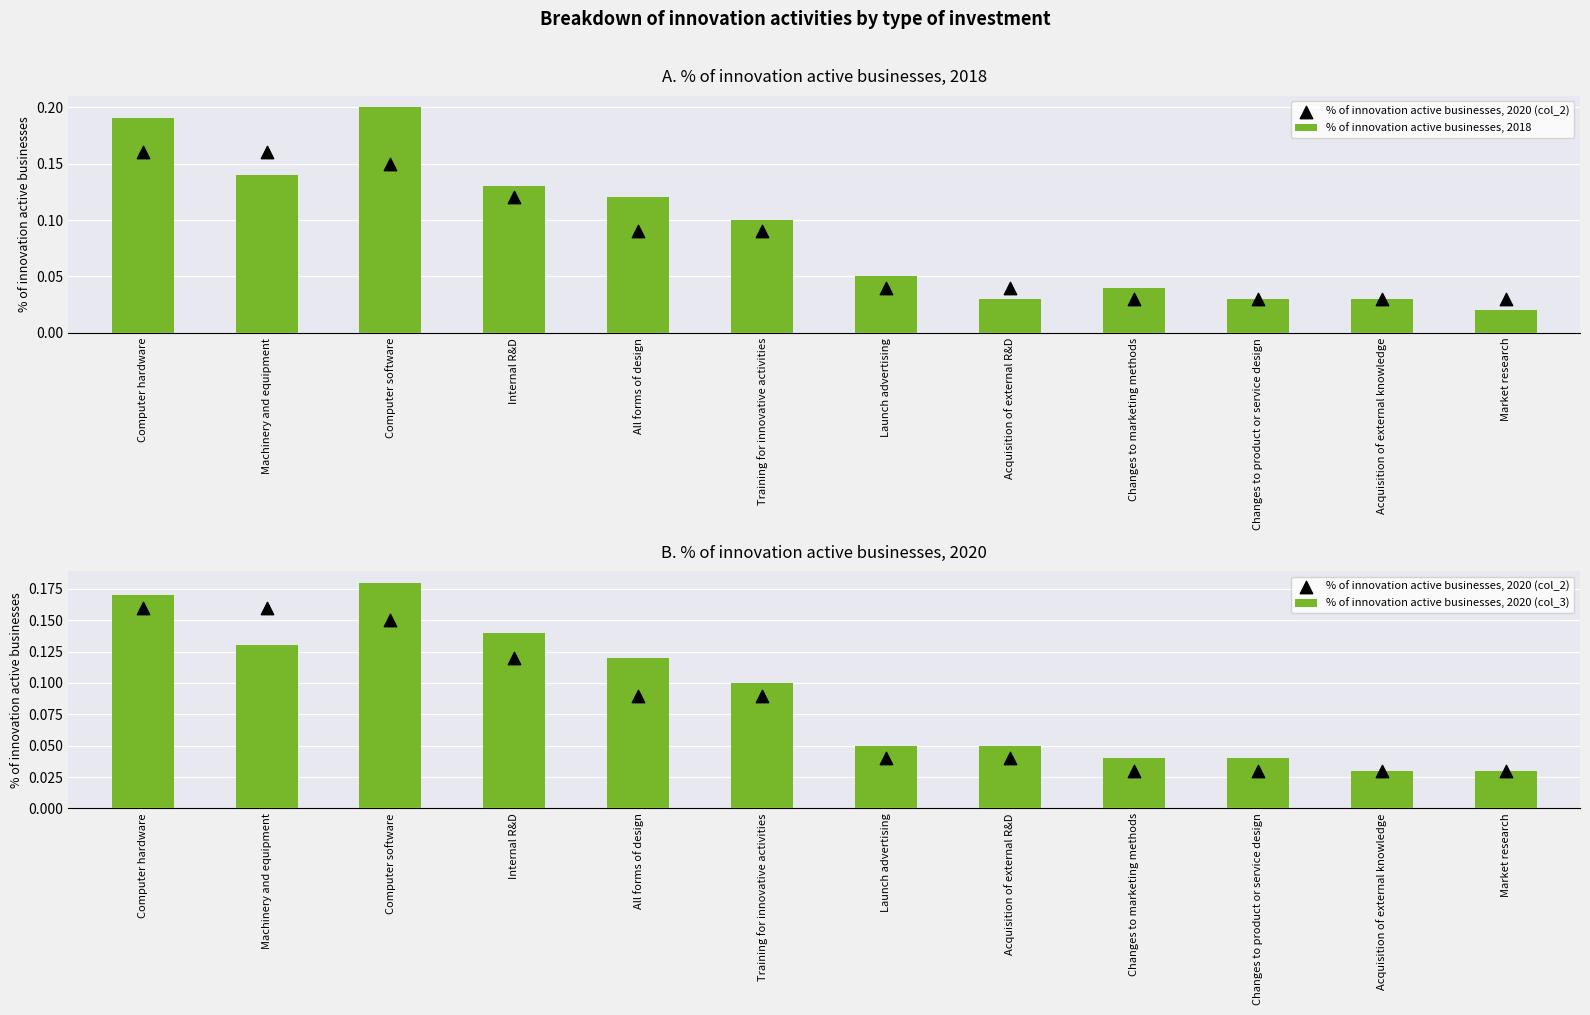

Which series has the largest total across all categories?

% of innovation active businesses, 2018